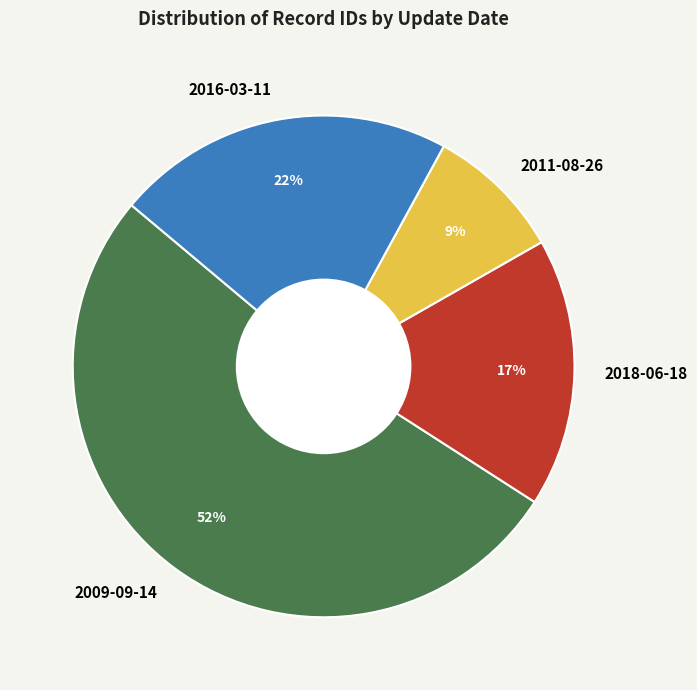

Do 2016-03-11 and 2011-08-26 together represent more than half of the pie?

No